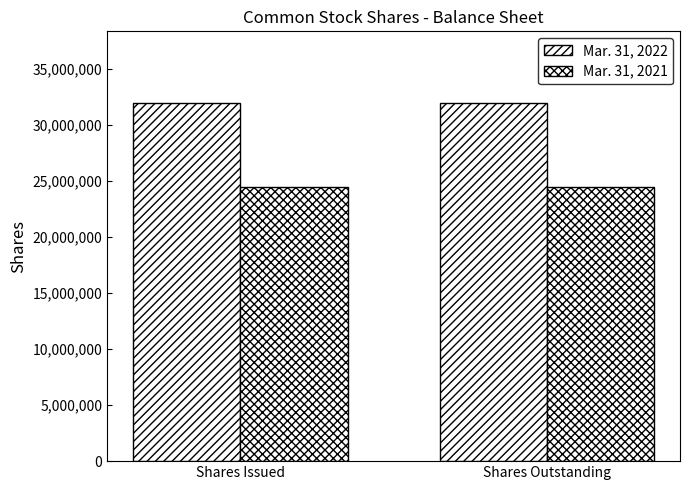

The value of Mar. 31, 2022 at Shares Outstanding is 31965083. True or false?

True